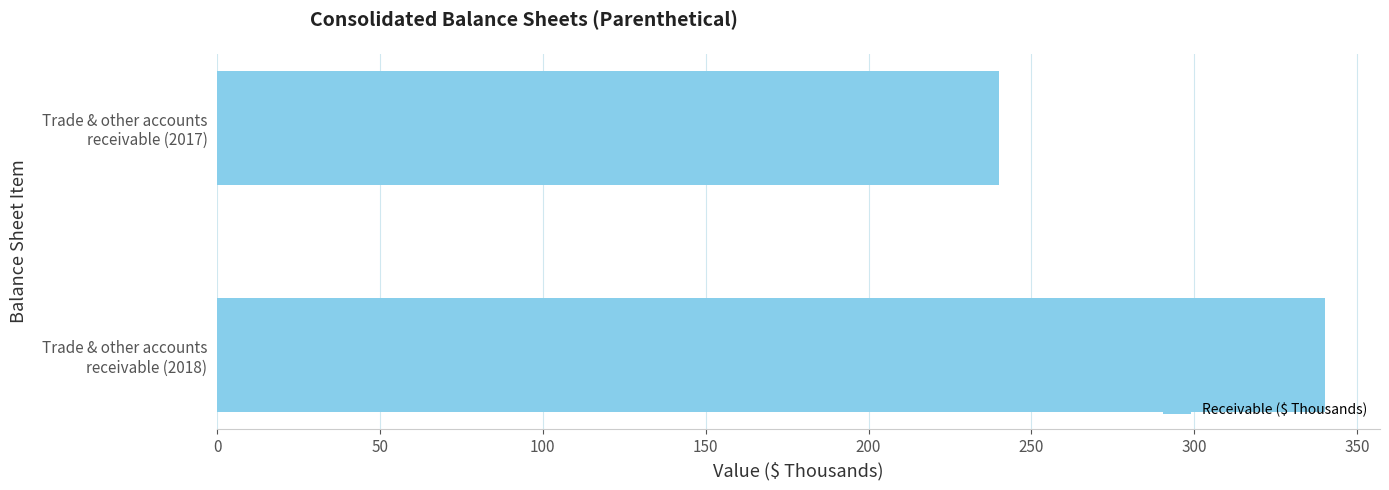

List the labels in order of value, smallest first.

Trade & other accounts
receivable (2017), Trade & other accounts
receivable (2018)